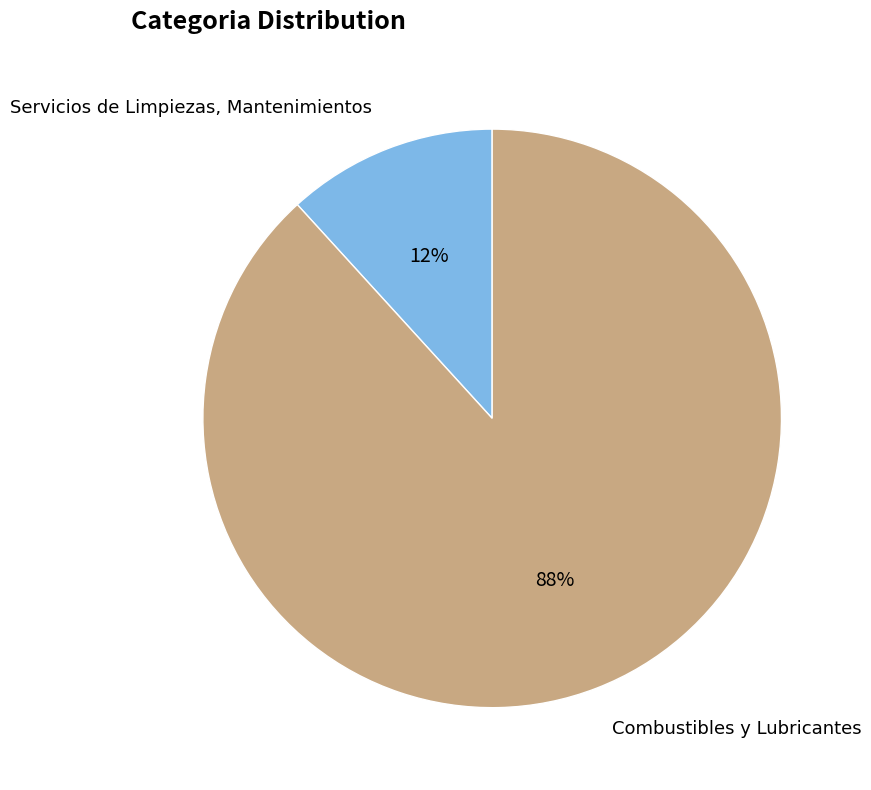

To the nearest percent, what is the difference between the largest and smallest slice percentages?

76%